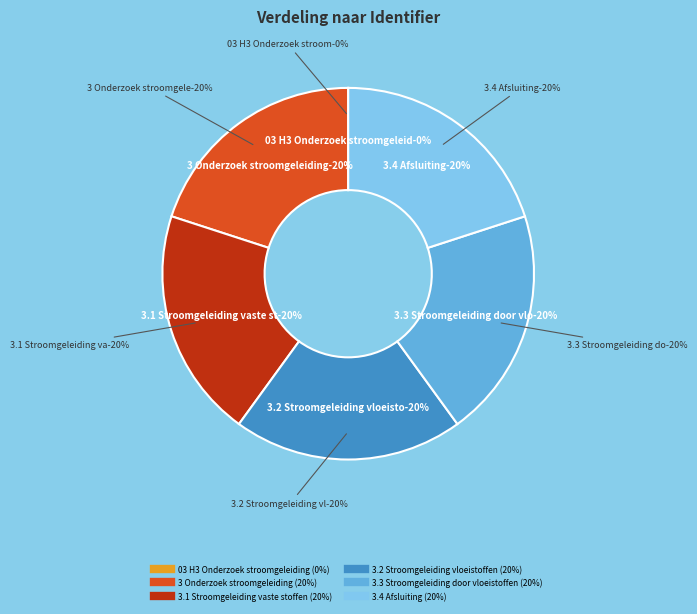

How many slices are in this pie chart?

6